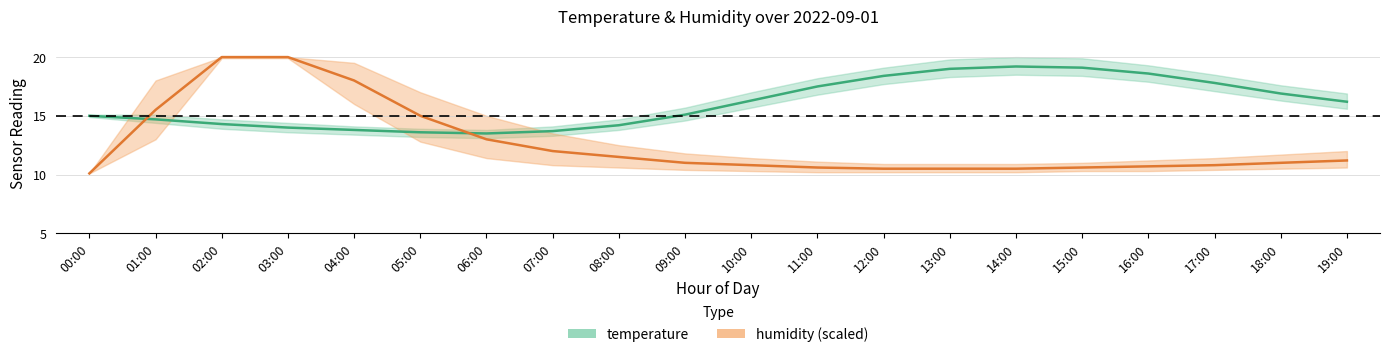

Which series has the largest total across all categories?

temperature